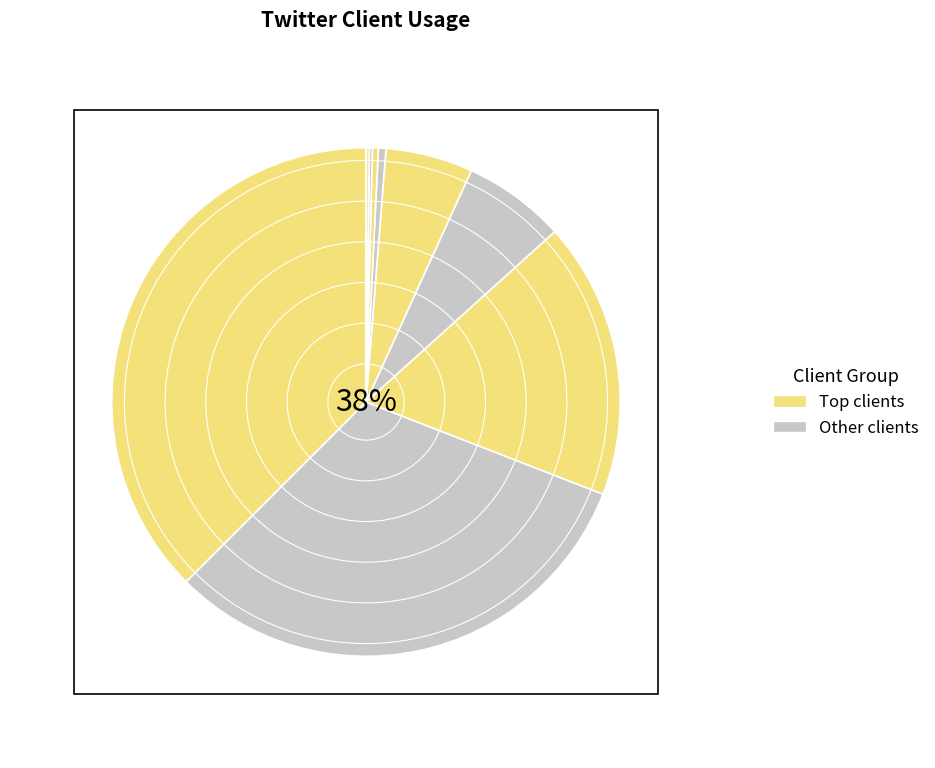

The Mobile Web (M2) slice represents 7% of the pie. True or false?

True